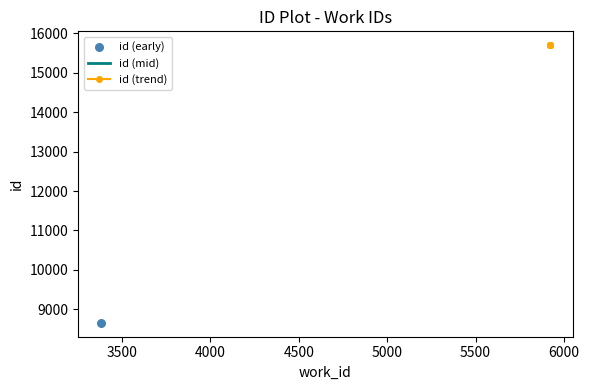

Which has a higher value, 5921 or 5923?

5923